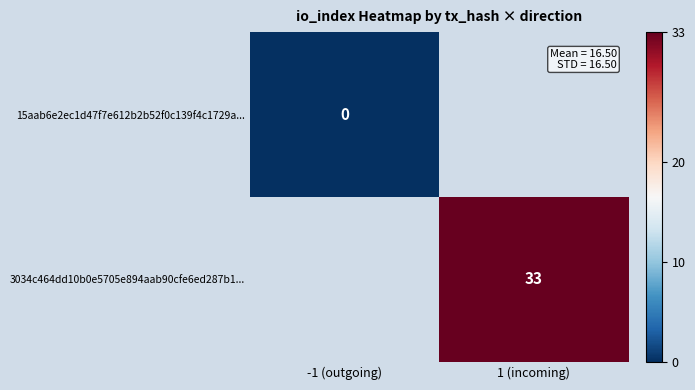

At -1 (outgoing), list the series in order from largest to smallest.

15aab6e2ec1d47f7e612b2b52f0c139f4c1729a..., 3034c464dd10b0e5705e894aab90cfe6ed287b1...